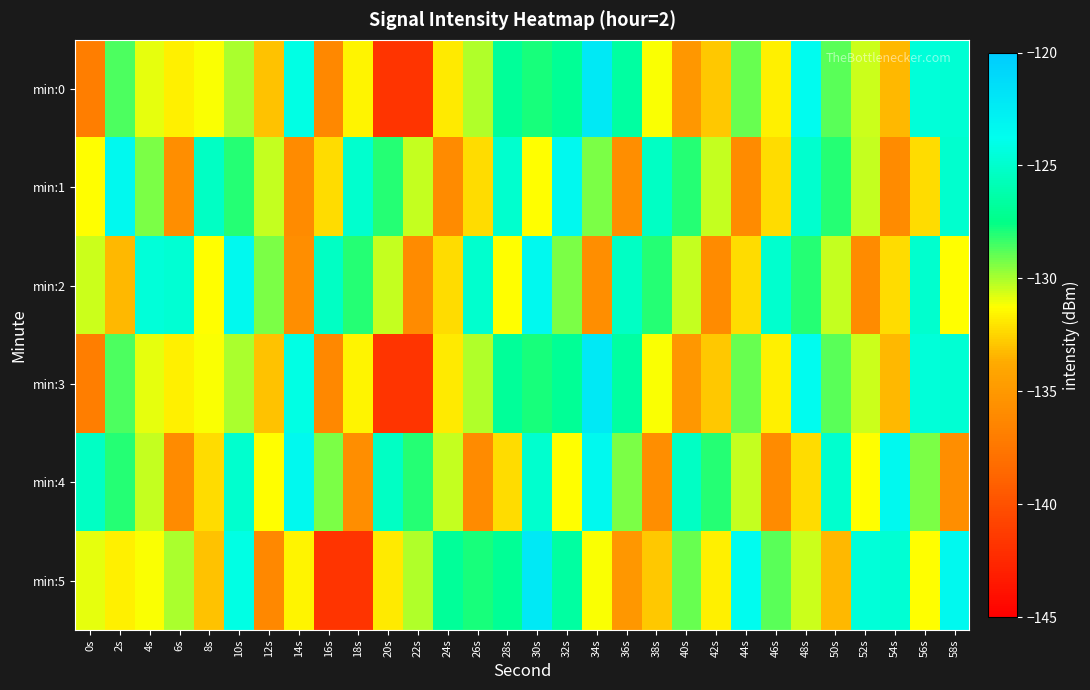

Which has a higher value, 26s or 42s?

26s